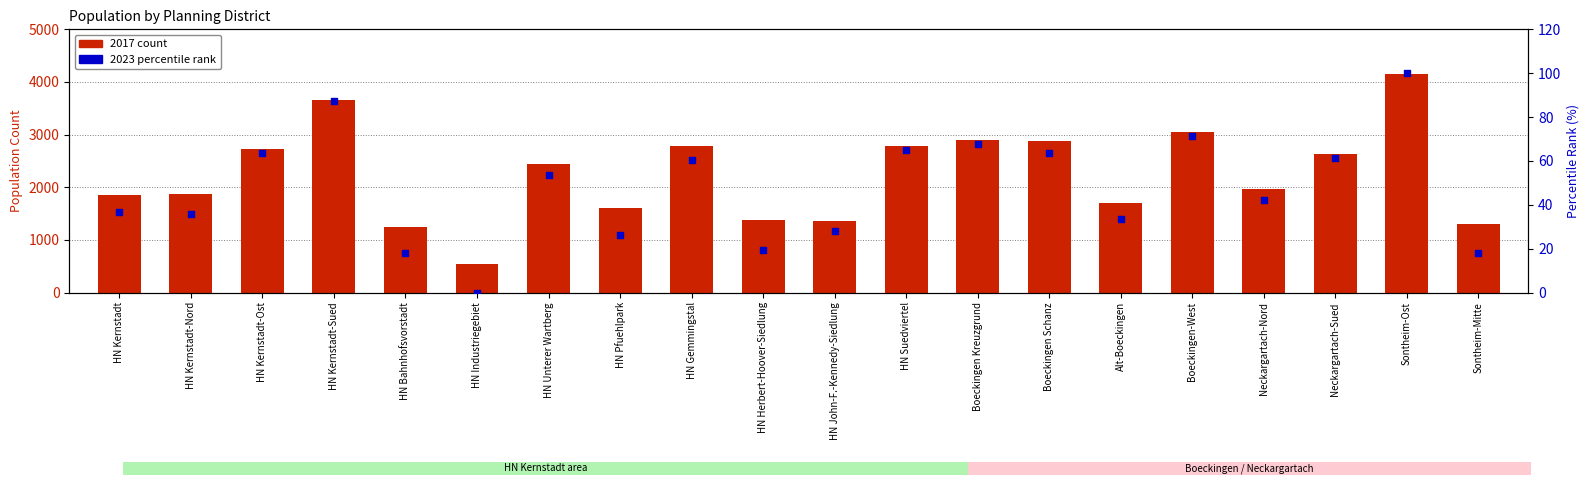

What is the total value across all series at Neckargartach-Nord?

2010.3